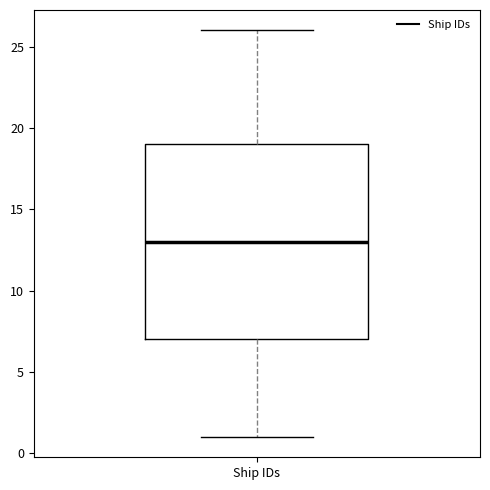

Transcribe this box plot: give where the median line is, the range the box spans, and where the two whiskers end, as read against the y-axis. The values are not printed on the chart, so give them approximately, as read against the axis.

median 13, box 7 to 19, whiskers 1 to 26